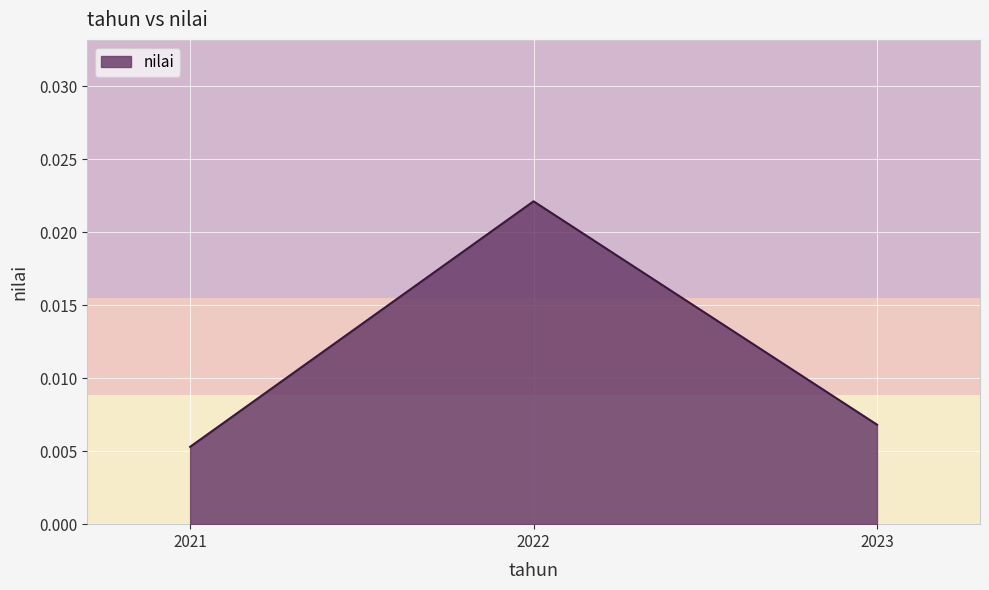

List the labels in order of value, smallest first.

2021, 2023, 2022